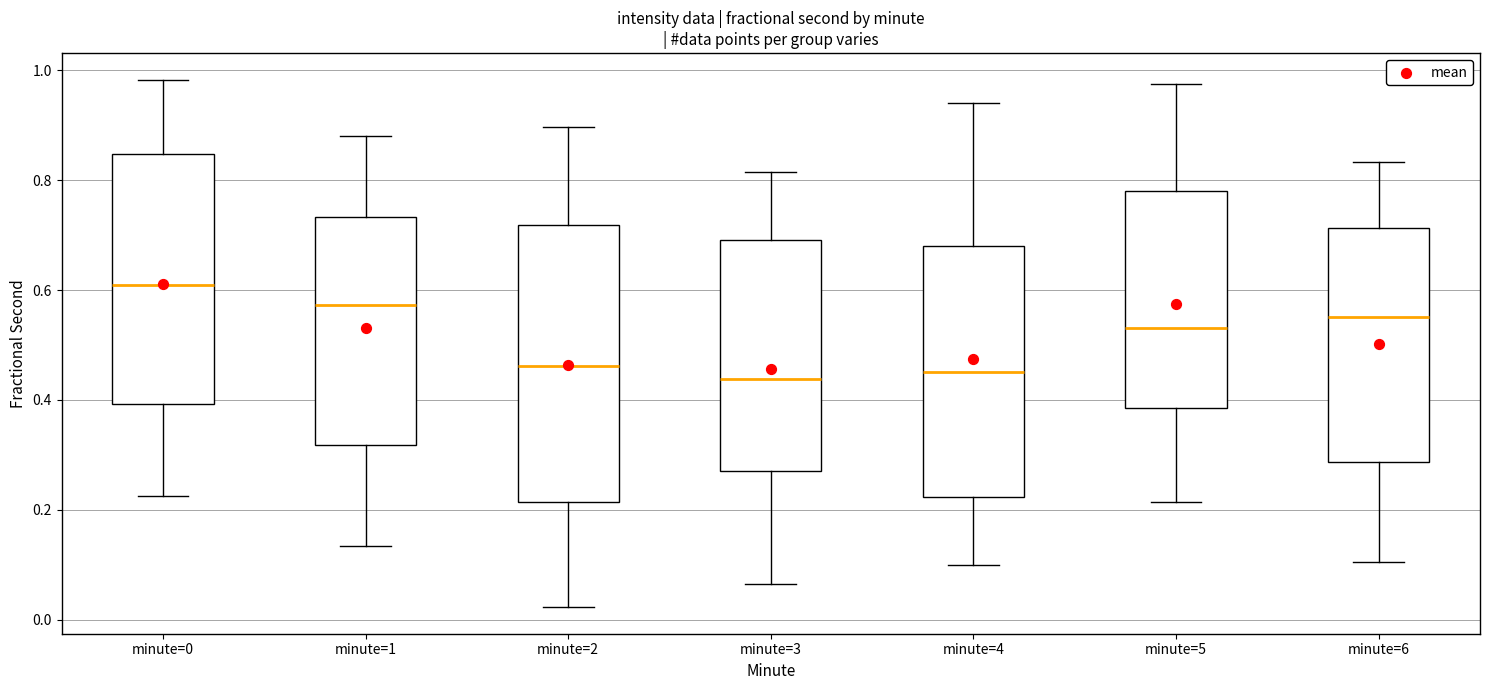

Reading left to right, transcribe this box plot: for each box, give where its median line is, the range the box spans, and where its two whiskers end, as read against the y-axis. The values are not printed on the chart, so give them approximately, as read against the axis.

minute=0: median 0.60, box 0.40 to 0.84, whiskers 0.22 to 0.98
minute=1: median 0.58, box 0.32 to 0.74, whiskers 0.14 to 0.88
minute=2: median 0.46, box 0.22 to 0.72, whiskers 0.02 to 0.90
minute=3: median 0.44, box 0.26 to 0.70, whiskers 0.06 to 0.82
minute=4: median 0.46, box 0.22 to 0.68, whiskers 0.10 to 0.94
minute=5: median 0.54, box 0.38 to 0.78, whiskers 0.22 to 0.98
minute=6: median 0.56, box 0.28 to 0.72, whiskers 0.10 to 0.84